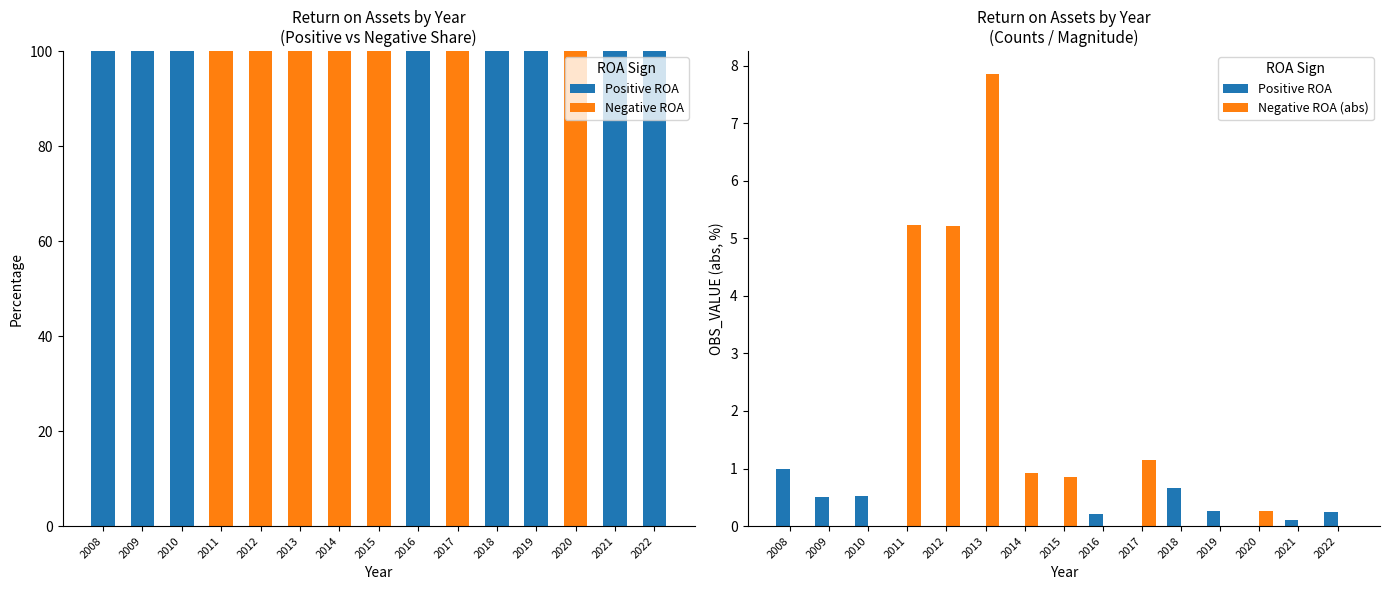

Reading left to right, transcribe all the data shown in this chart.

Positive ROA: 2008=1.0	2009=0.5	2010=0.5	2011=0.0	2012=0.0	2013=0.0	2014=0.0	2015=0.0	2016=0.2	2017=0.0	2018=0.7	2019=0.3	2020=0.0	2021=0.1	2022=0.2
Negative ROA: 2008=0.0	2009=0.0	2010=0.0	2011=100.0	2012=100.0	2013=100.0	2014=100.0	2015=100.0	2016=0.0	2017=100.0	2018=0.0	2019=0.0	2020=100.0	2021=0.0	2022=0.0
Negative ROA (abs): 2008=0.0	2009=0.0	2010=0.0	2011=5.2	2012=5.2	2013=7.9	2014=0.9	2015=0.9	2016=0.0	2017=1.2	2018=0.0	2019=0.0	2020=0.3	2021=0.0	2022=0.0